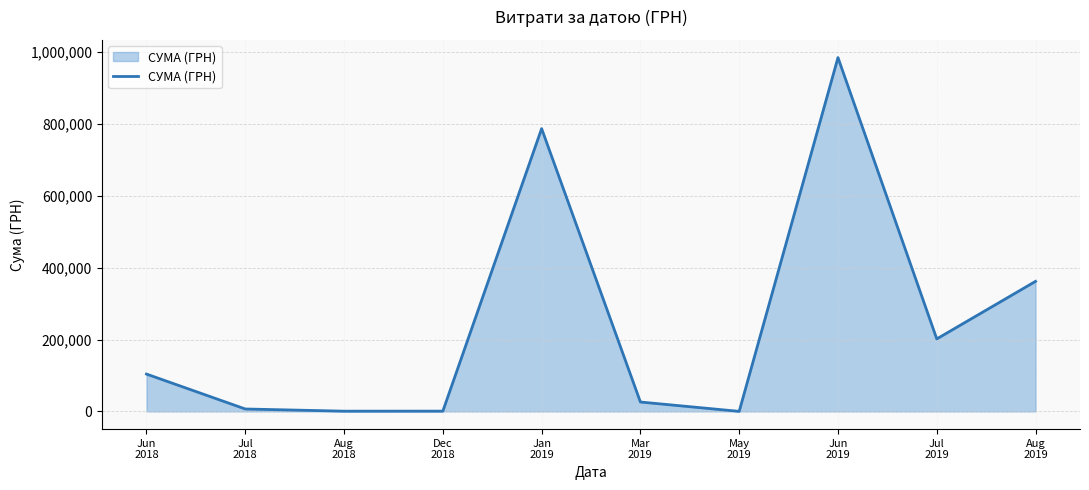

Where does the data first go above 103994?

Jun
2018